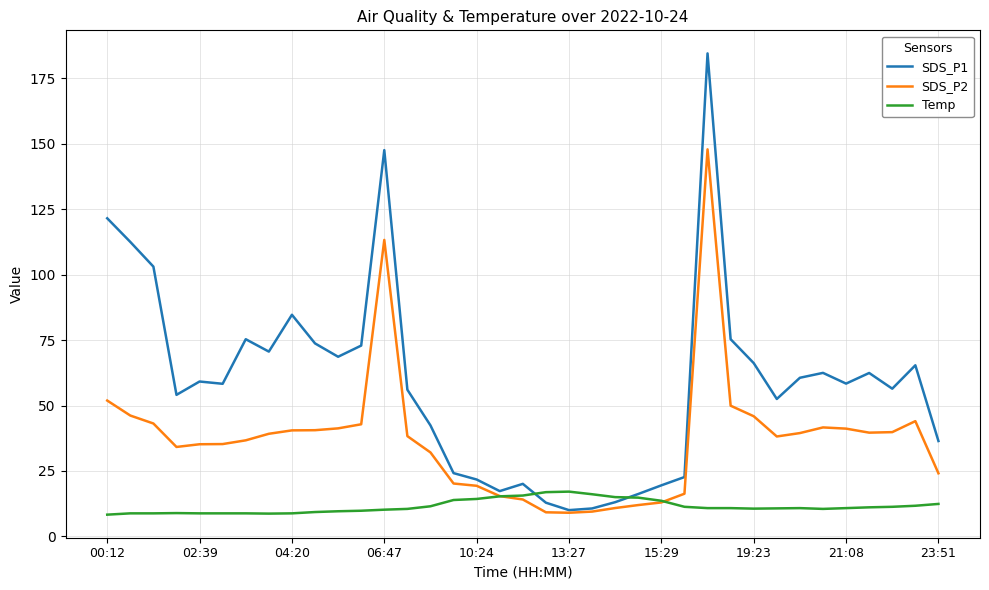

True or false: Temp and SDS_P2 intersect in this chart.

True